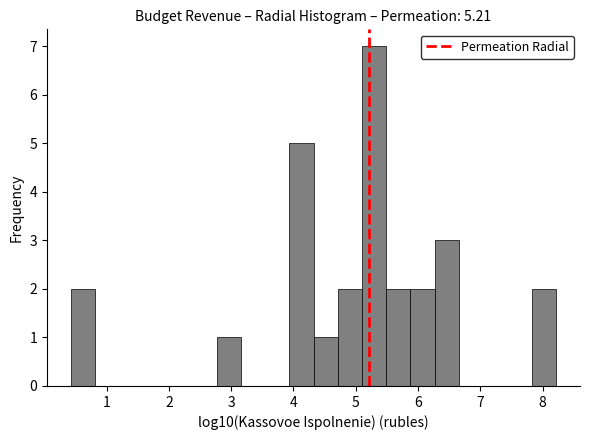

Read against the x-axis, roughly where is the centre of the tallest bar?

5.3